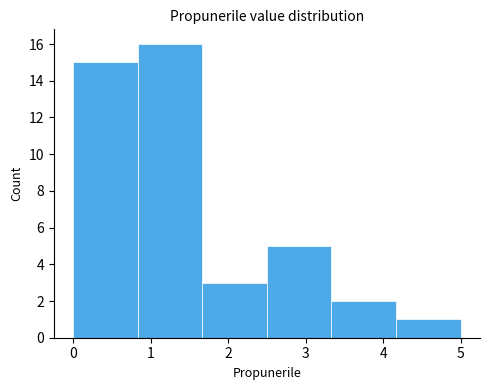

Reading left to right, transcribe this chart: for each bar, give the range it covers on the x-axis and its height. Neither the bar edges nor the heights are printed on the chart, so give them approximately, as read against the axes.

0.0 to 0.8: 15
0.8 to 1.7: 16
1.7 to 2.5: 3
2.5 to 3.3: 5
3.3 to 4.2: 2
4.2 to 5.0: 1